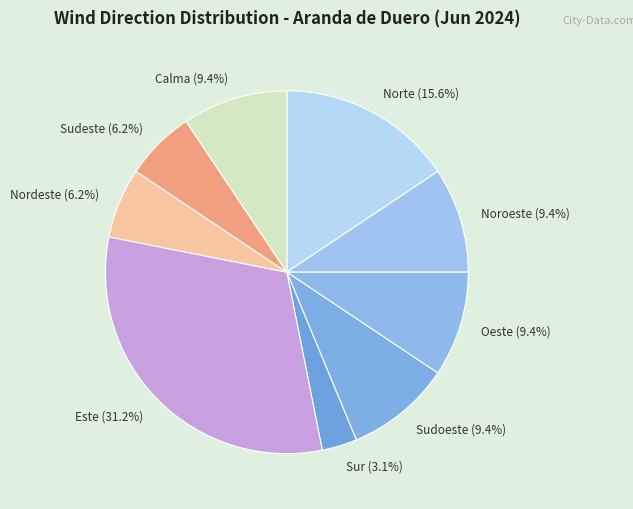

Between Sur and Nordeste, which is larger?

Nordeste